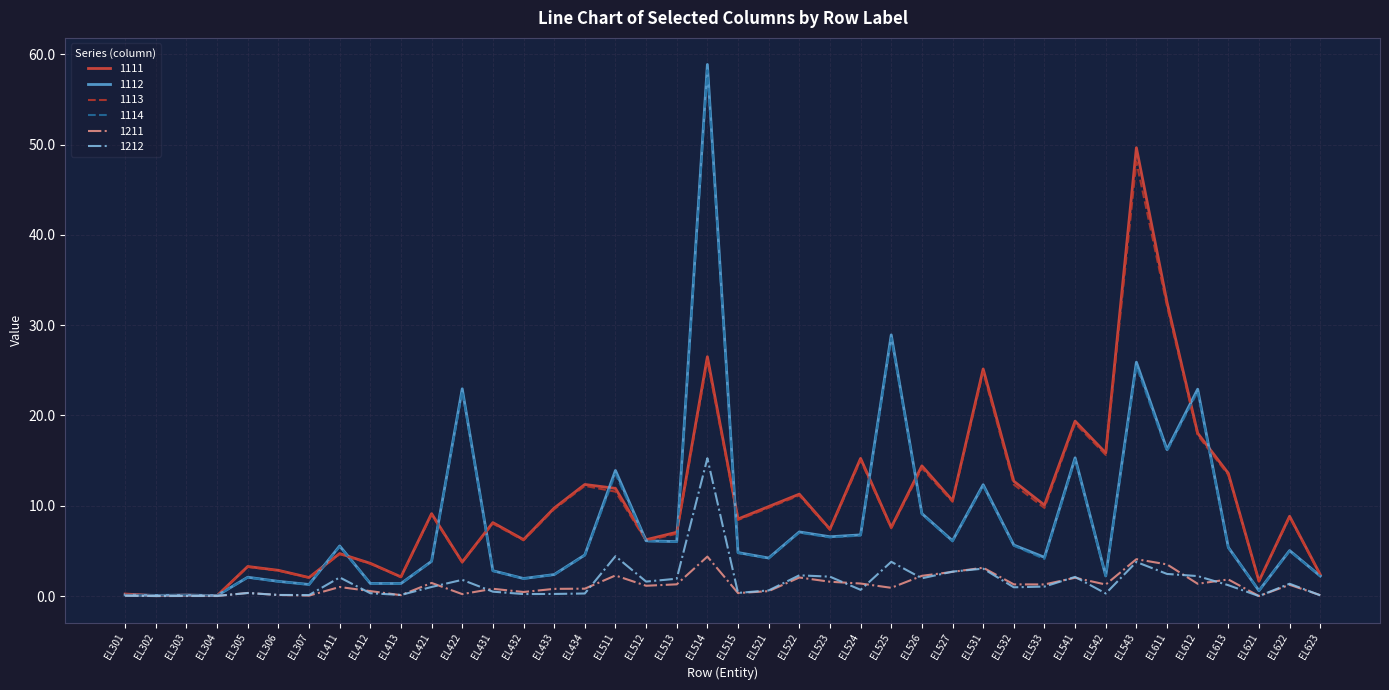

At which category is the sum across all series the highest?

EL514